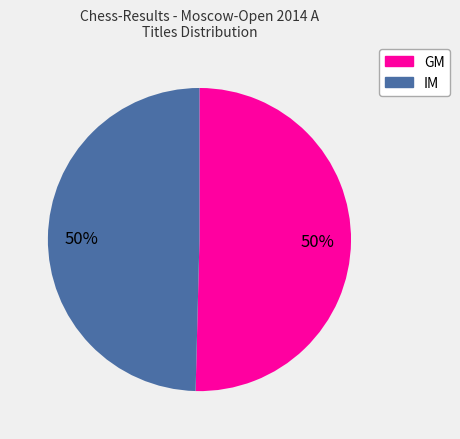

The IM slice represents 36% of the pie. True or false?

False